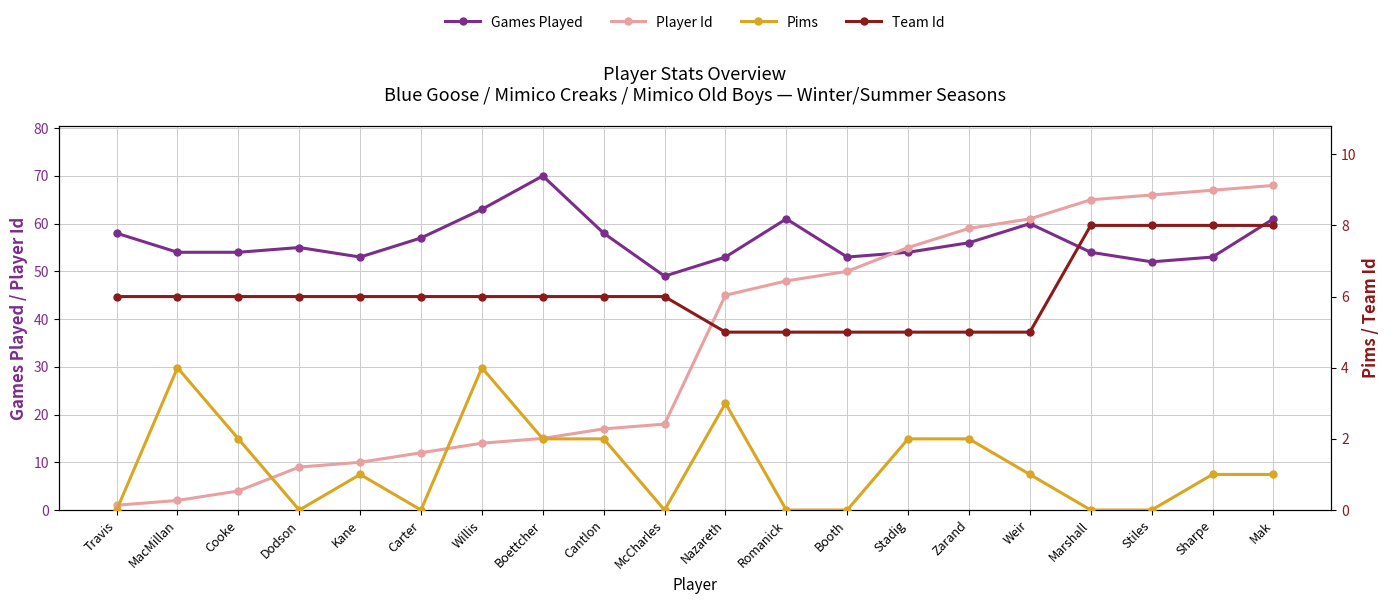

At which category does the chart reach its minimum across all series?

Travis